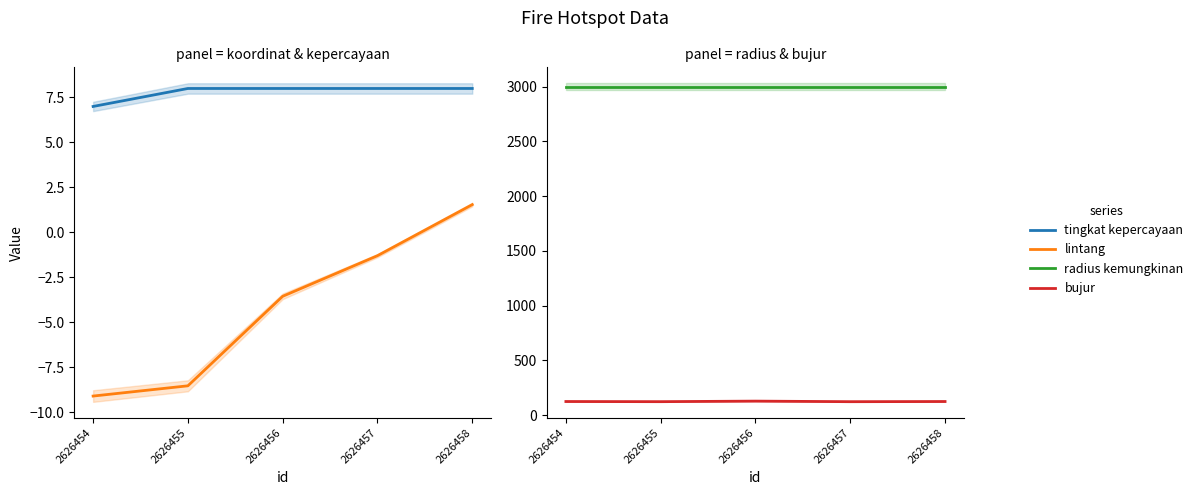

What is the value of the tingkat kepercayaan point at the 1st from the left?

7.0